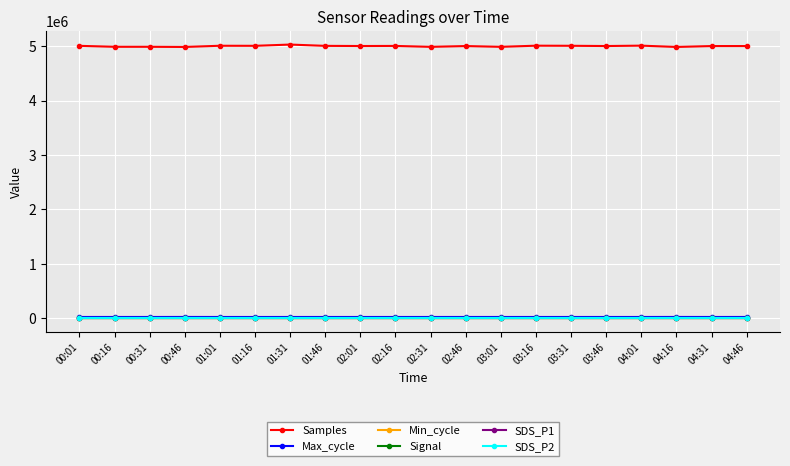

What is the label of the 4th point from the left?

00:46